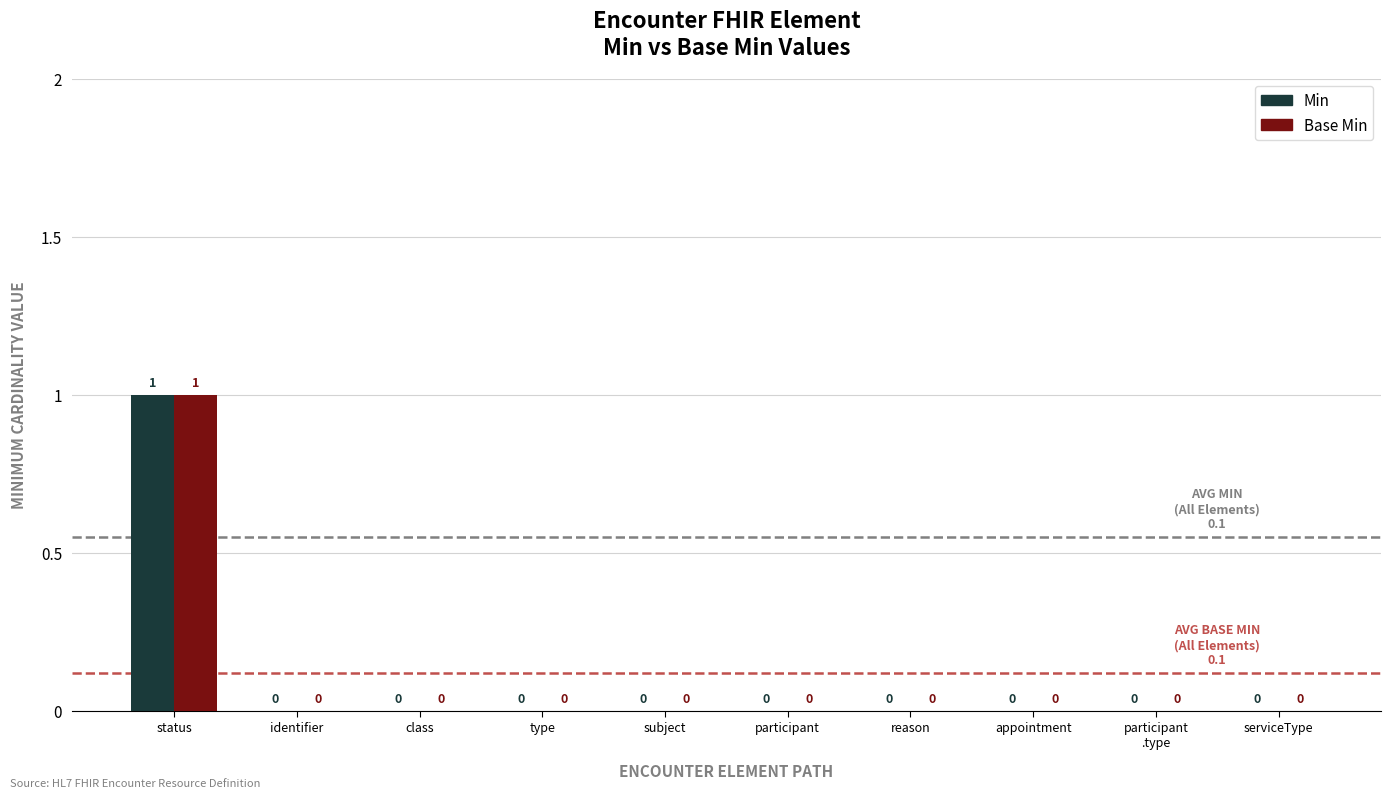

At which category is the sum across all series the highest?

status